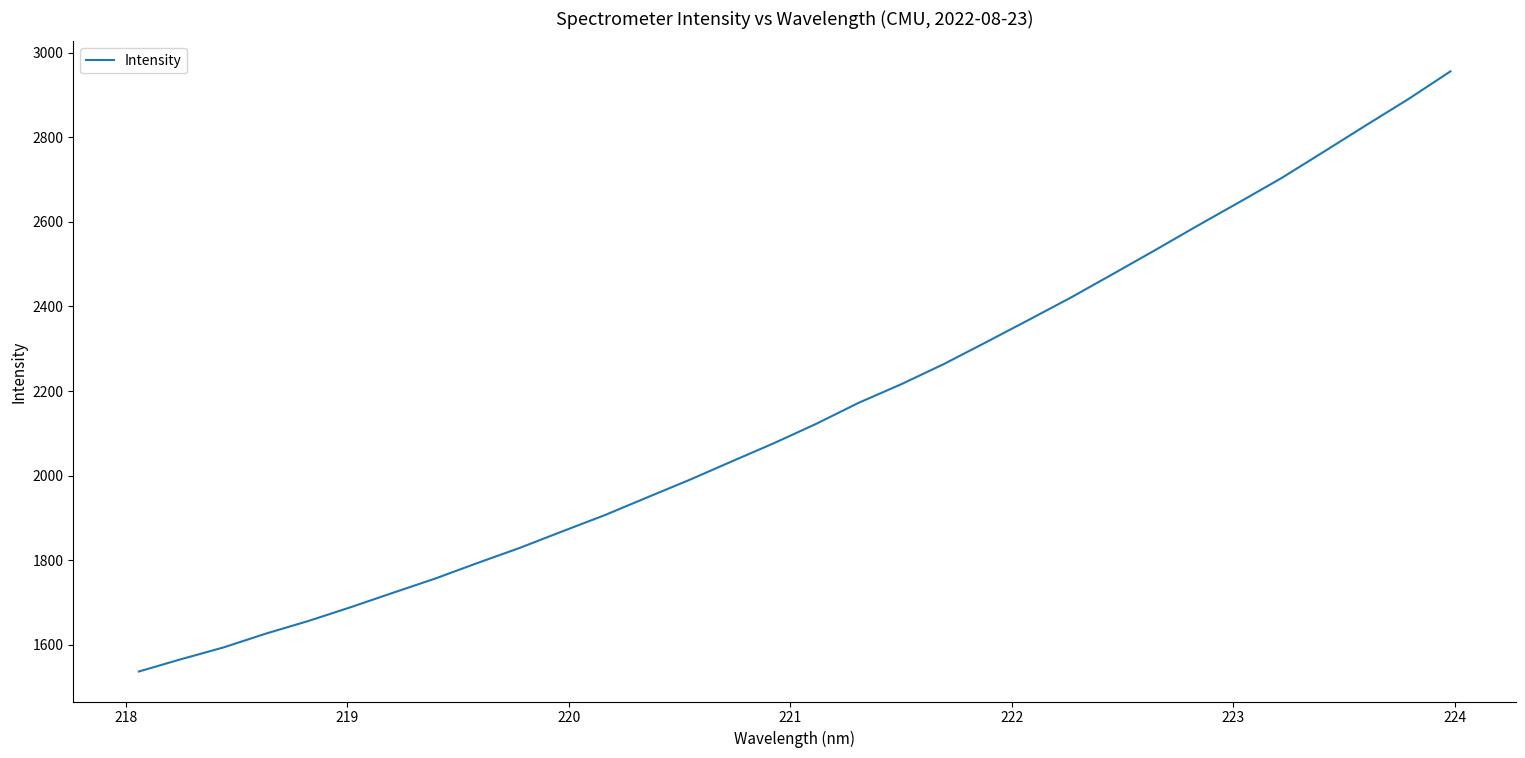

Does the chart display data point markers on the line(s)?

No